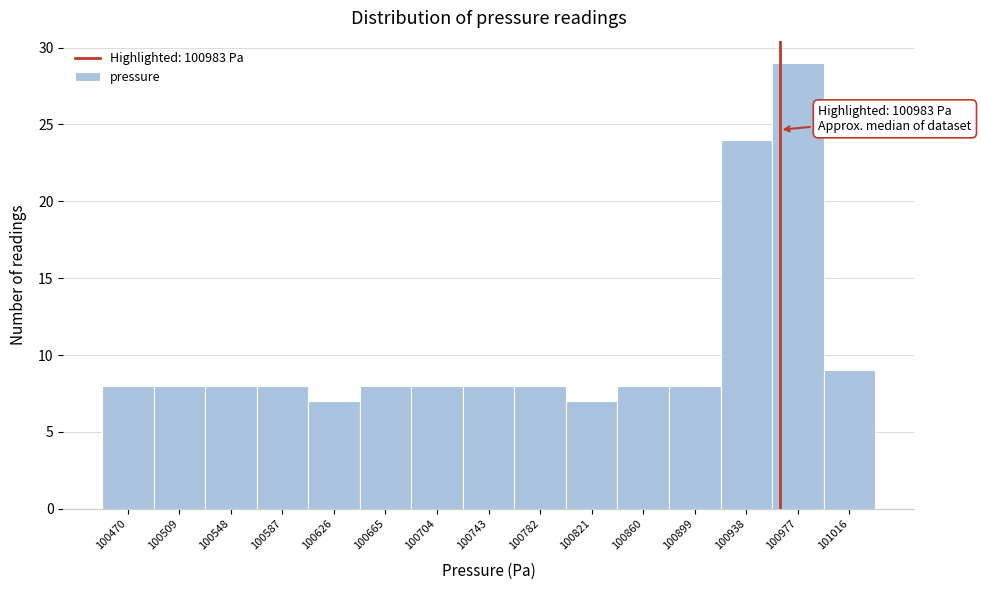

Reading left to right, what are all the values shown in this chart?

8	8	8	8	7	8	8	8	8	7	8	8	24	29	9